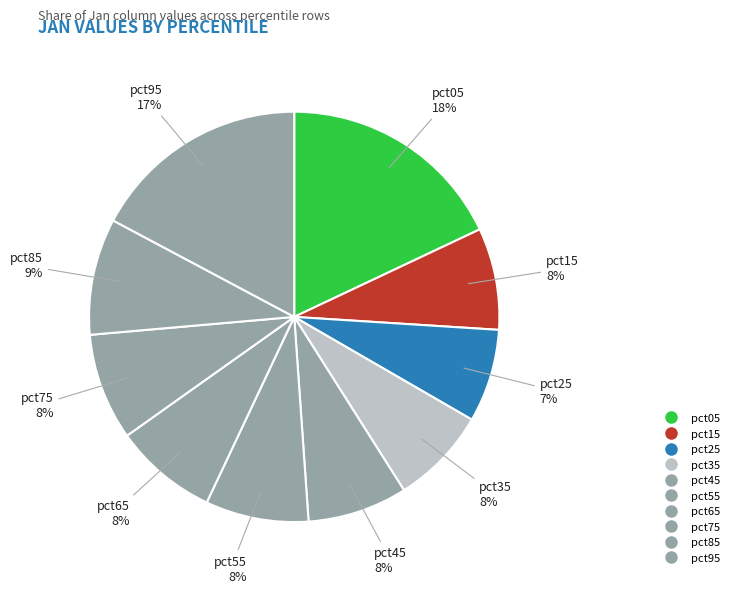

Count the number of slices in the pie.

10